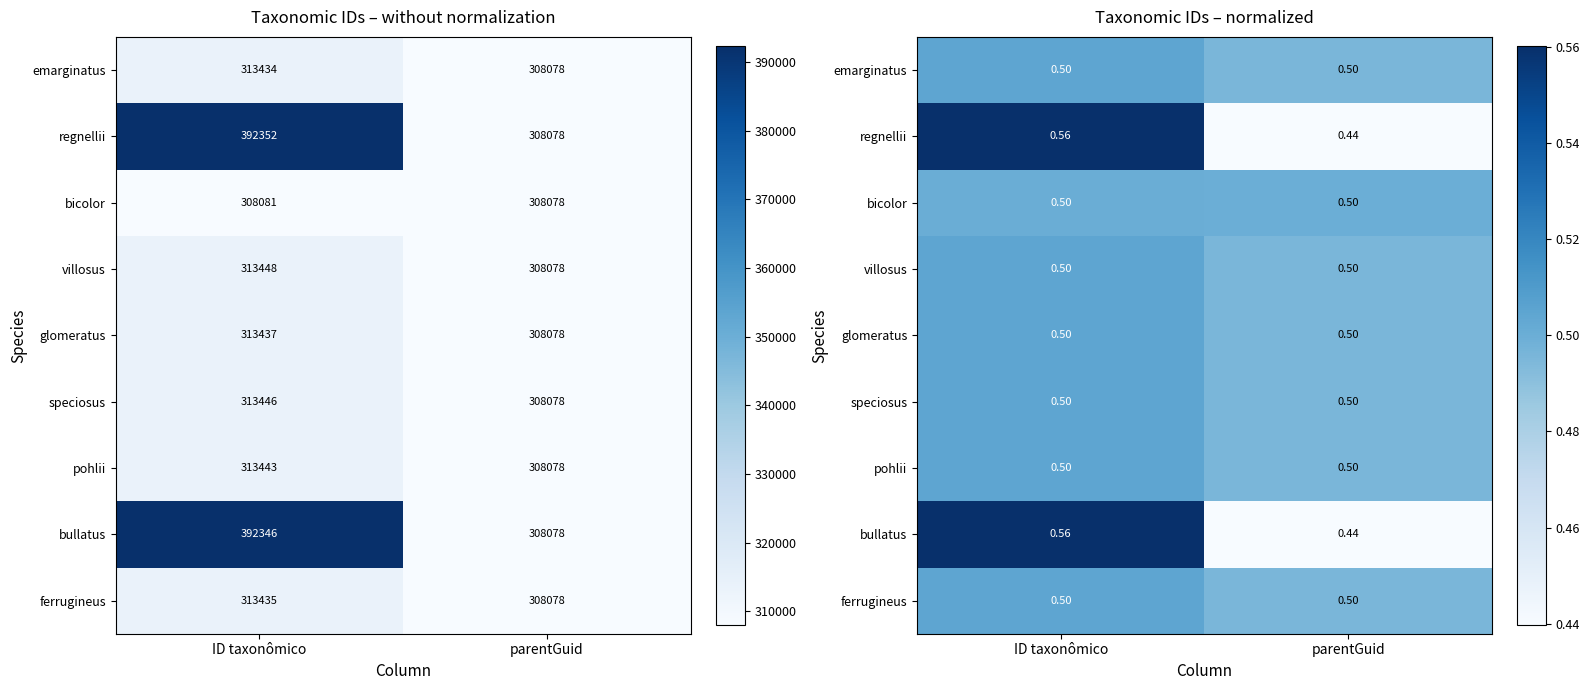

At how many categories does at least one series exceed 0?

2